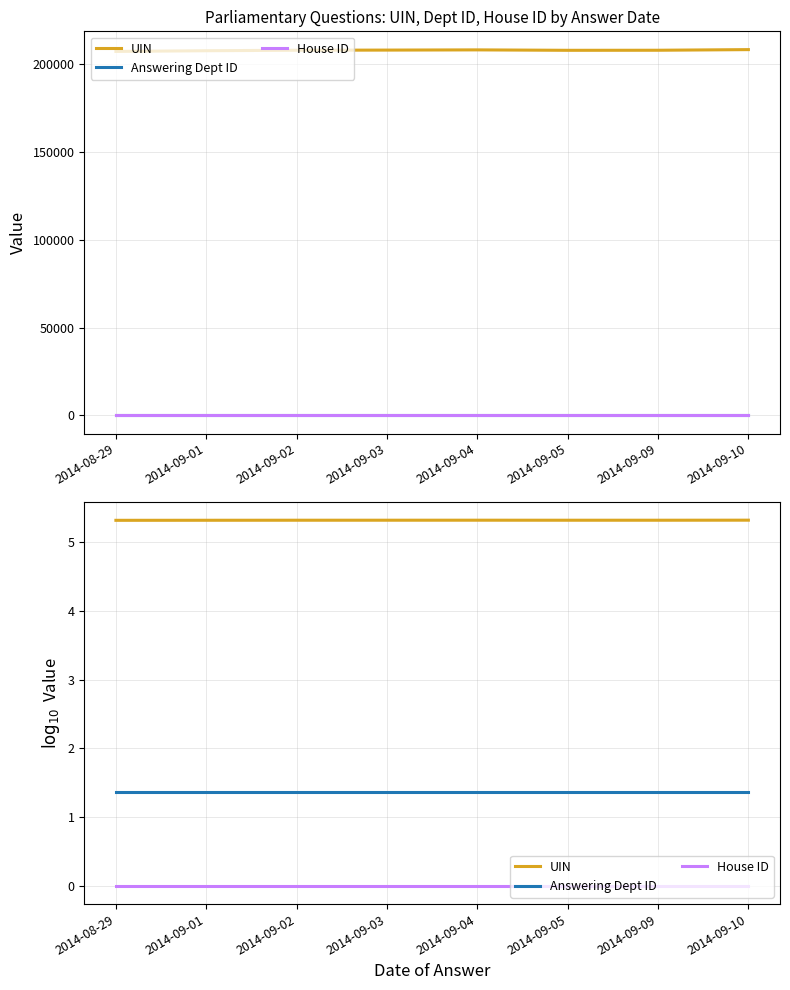

Which has a higher value, 2014-09-04 or 2014-09-01?

2014-09-04